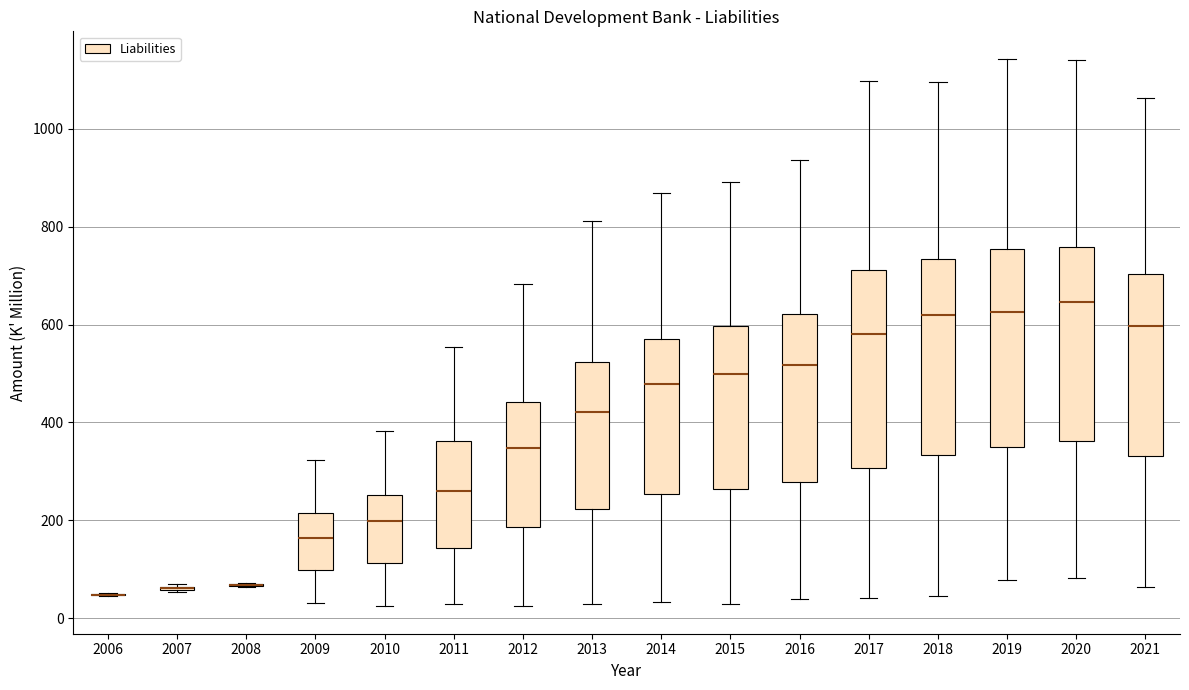

Reading left to right, transcribe this box plot: for each box, give where its median line is, the range the box spans, and where its two whiskers end, as read against the y-axis. The values are not printed on the chart, so give them approximately, as read against the axis.

2006: box collapsed to a line at 40, whiskers 40 to 60
2007: box collapsed to a line at 60, whiskers 60 to 60
2008: box collapsed to a line at 60, whiskers 60 to 80
2009: median 160, box 100 to 220, whiskers 40 to 320
2010: median 200, box 120 to 260, whiskers 20 to 380
2011: median 260, box 140 to 360, whiskers 20 to 560
2012: median 340, box 180 to 440, whiskers 20 to 680
2013: median 420, box 220 to 520, whiskers 20 to 820
2014: median 480, box 260 to 560, whiskers 40 to 860
2015: median 500, box 260 to 600, whiskers 20 to 900
2016: median 520, box 280 to 620, whiskers 40 to 940
2017: median 580, box 300 to 720, whiskers 40 to 1100
2018: median 620, box 340 to 740, whiskers 40 to 1100
2019: median 620, box 360 to 760, whiskers 80 to 1140
2020: median 640, box 360 to 760, whiskers 80 to 1140
2021: median 600, box 340 to 700, whiskers 60 to 1060